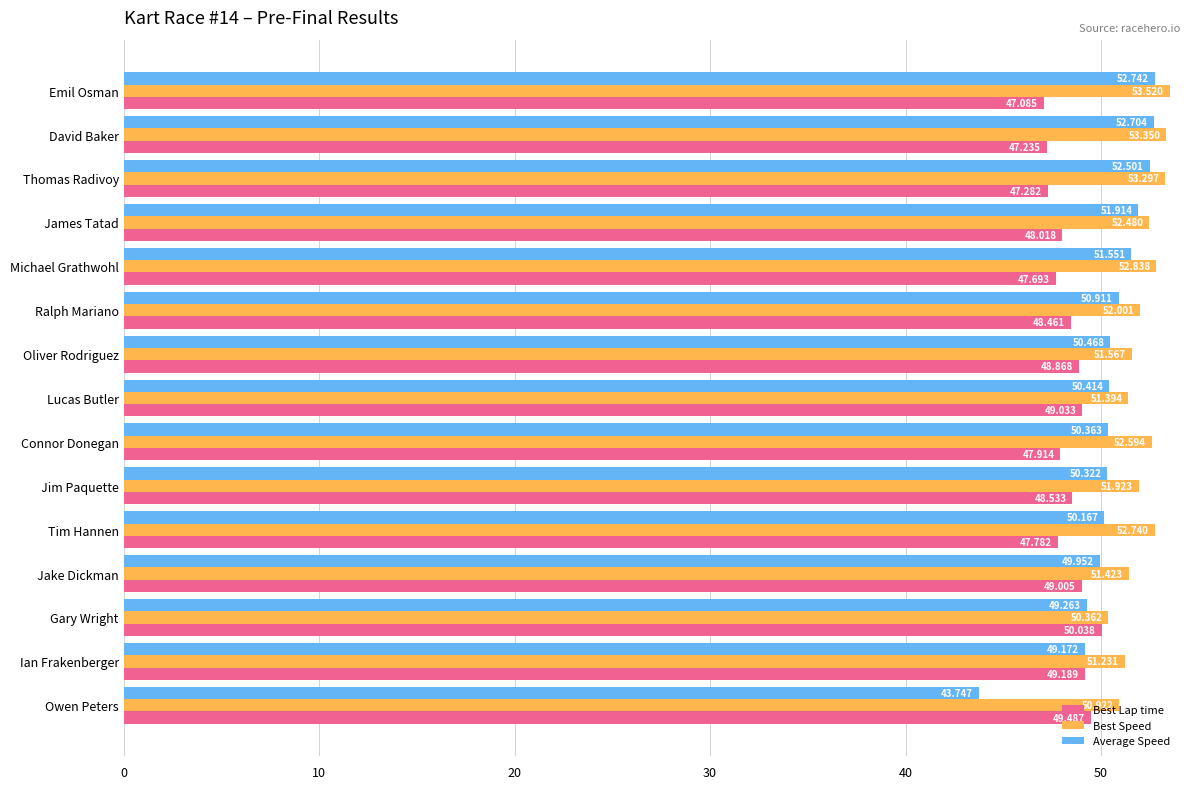

Which series has the widest spread of values?

Average Speed